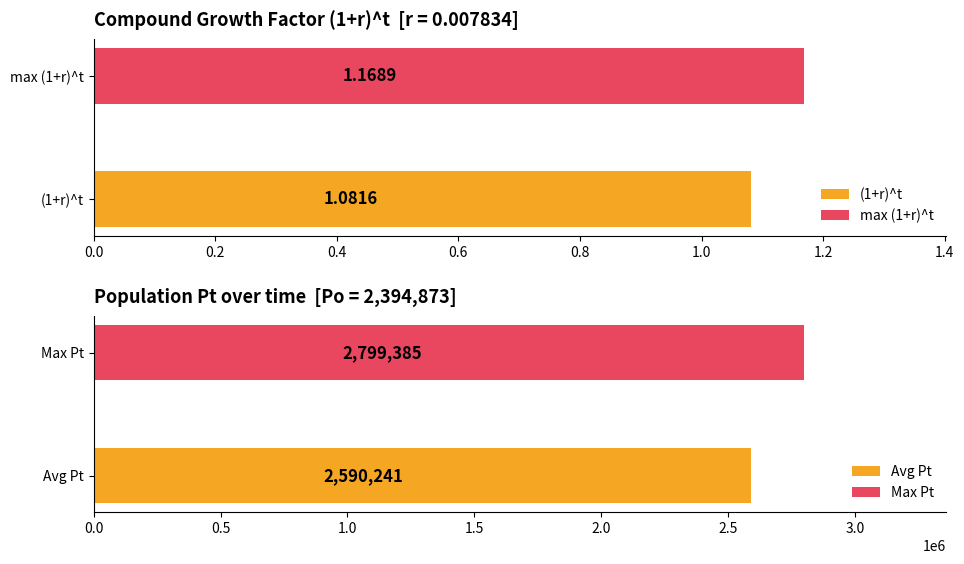

Is it true that (1+r)^t equals 1.1 at 15?

True